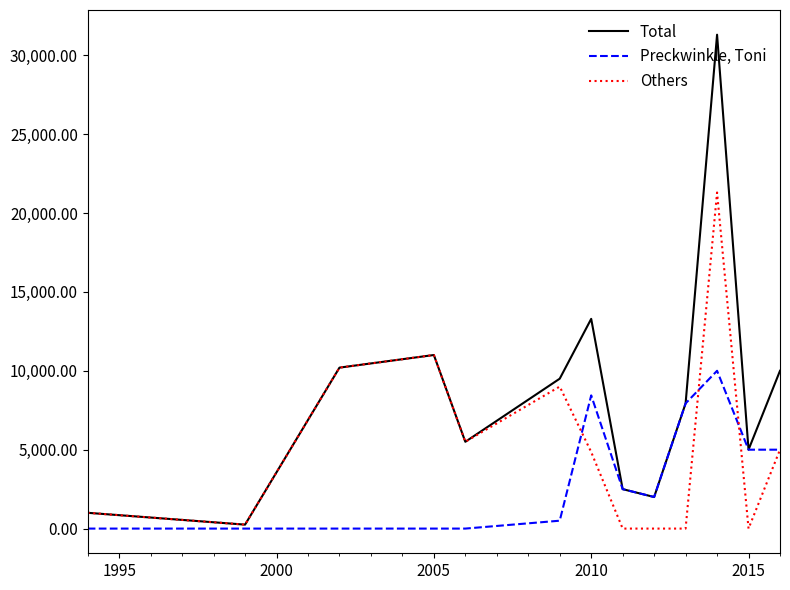

Rank the series by their average value, from highest to lowest.

Total, Others, Preckwinkle, Toni